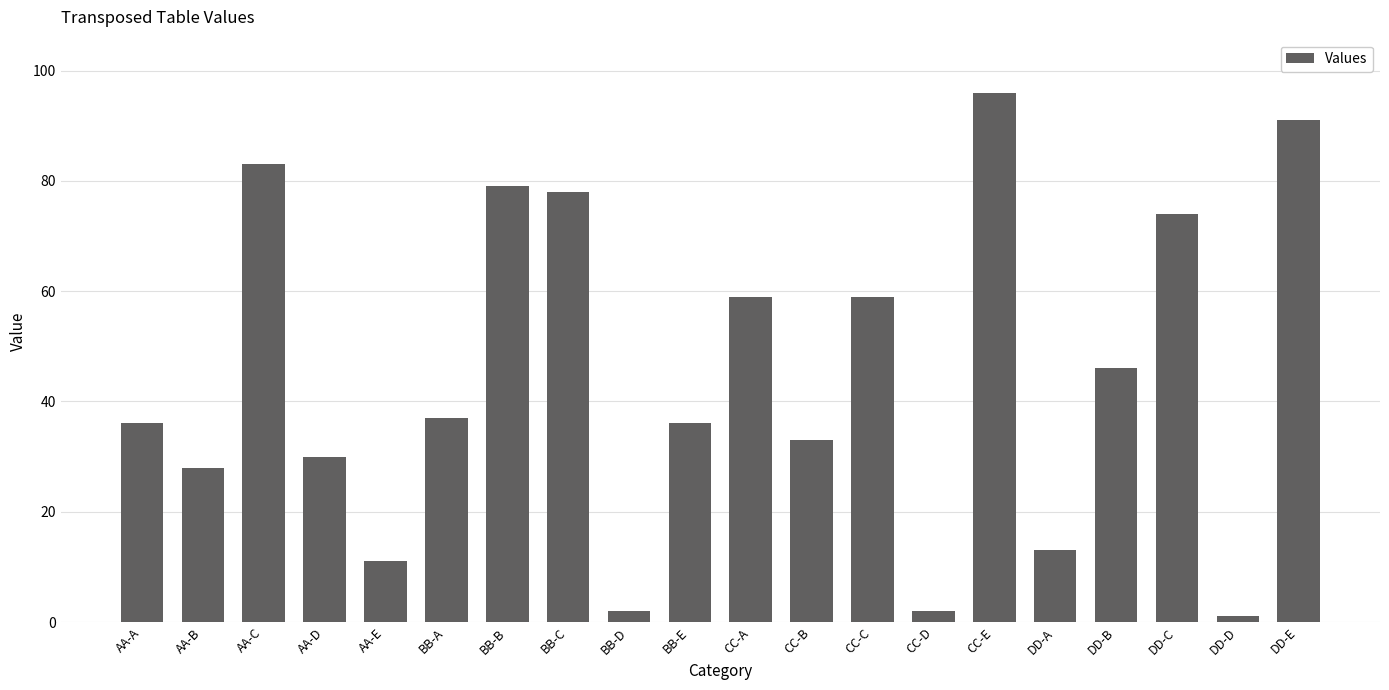

Where is the data nearest to the value 48?

DD-B